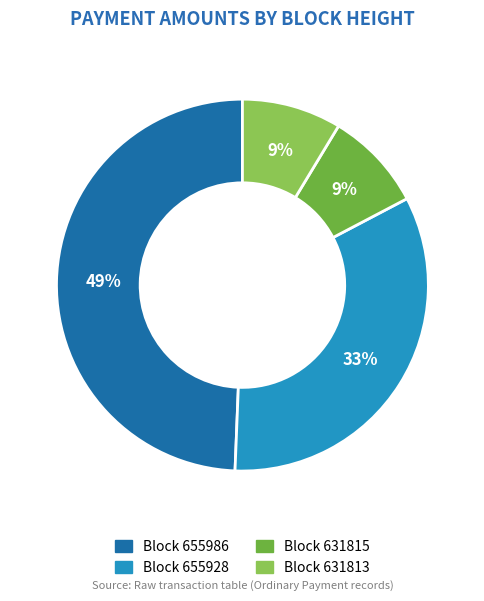

To the nearest percent, what is the average slice percentage?

25%